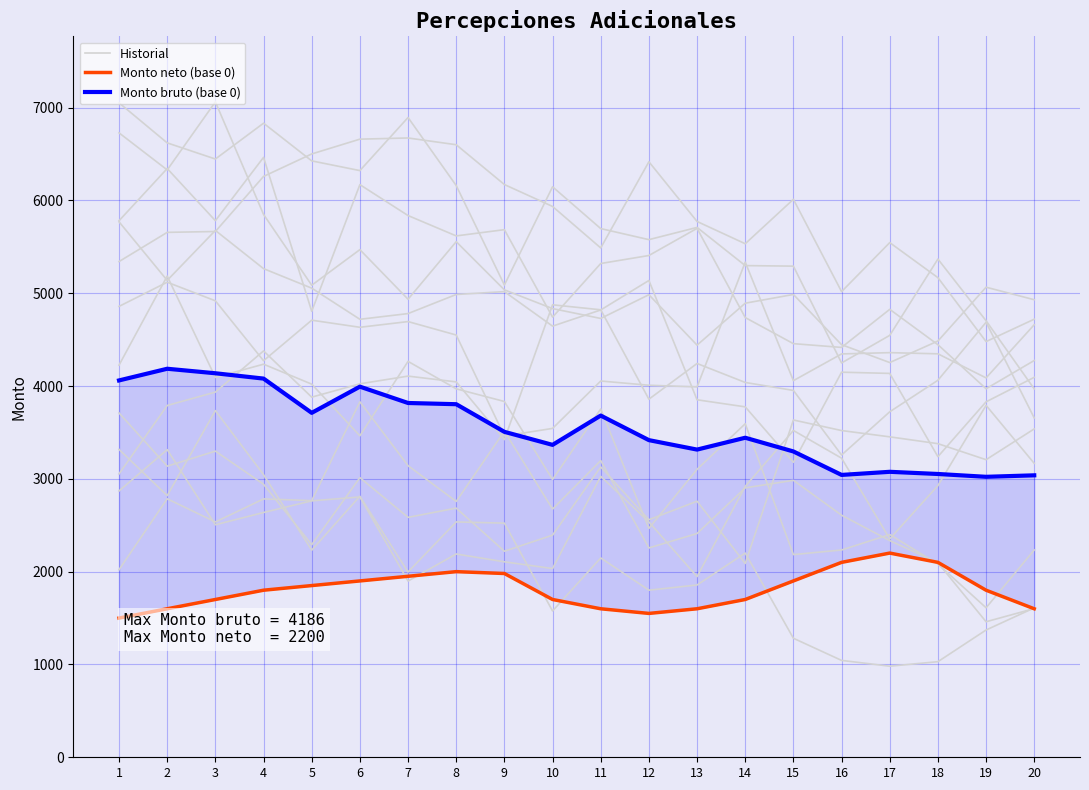

In Monto neto (base 0), how many points are higher than both neighbors (excluding endpoints)?

2